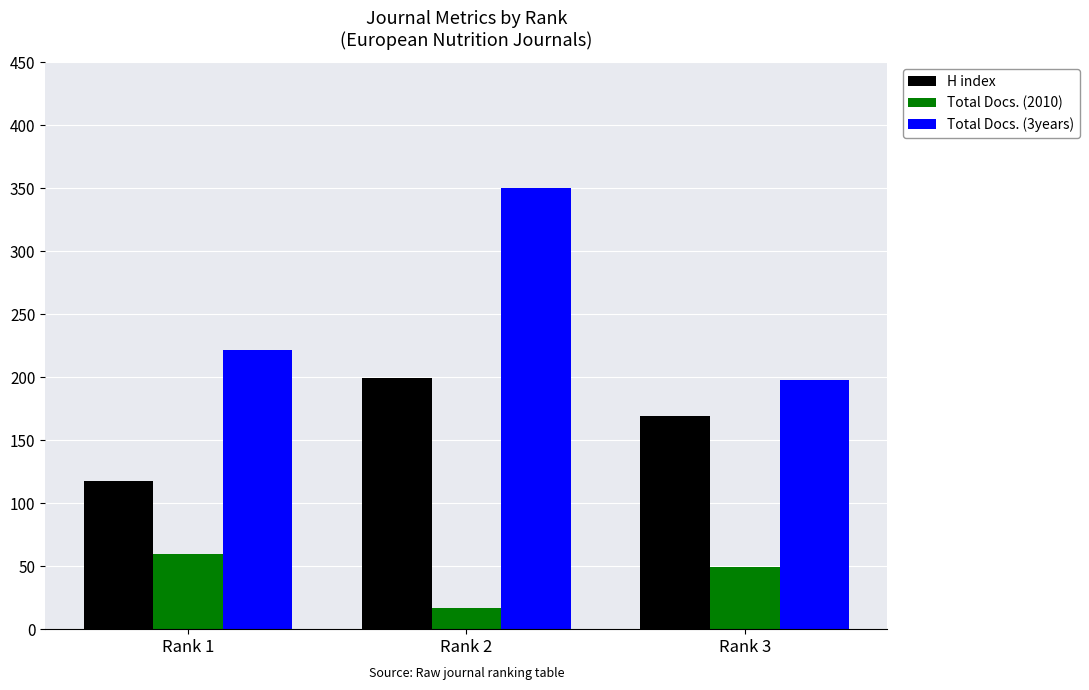

What is the sum of all H index values?

486